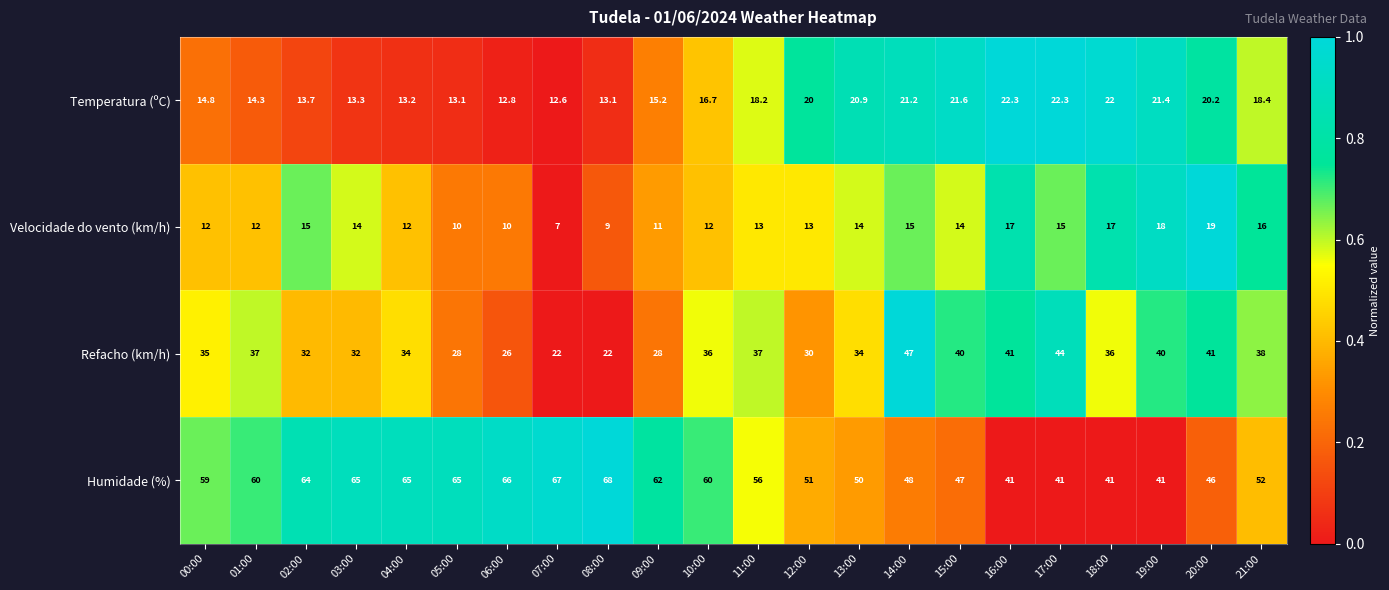

Is the value of Refacho (km/h) at 21:00 greater than the value of Humidade (%) at 20:00?

No